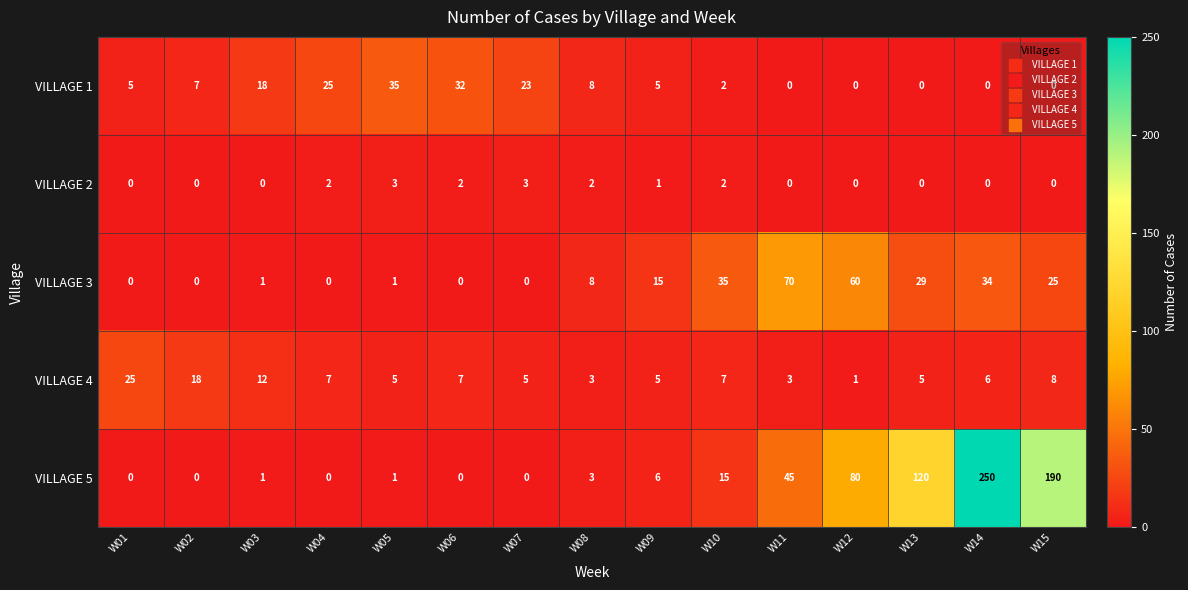

What is the maximum value for VILLAGE 2?

3